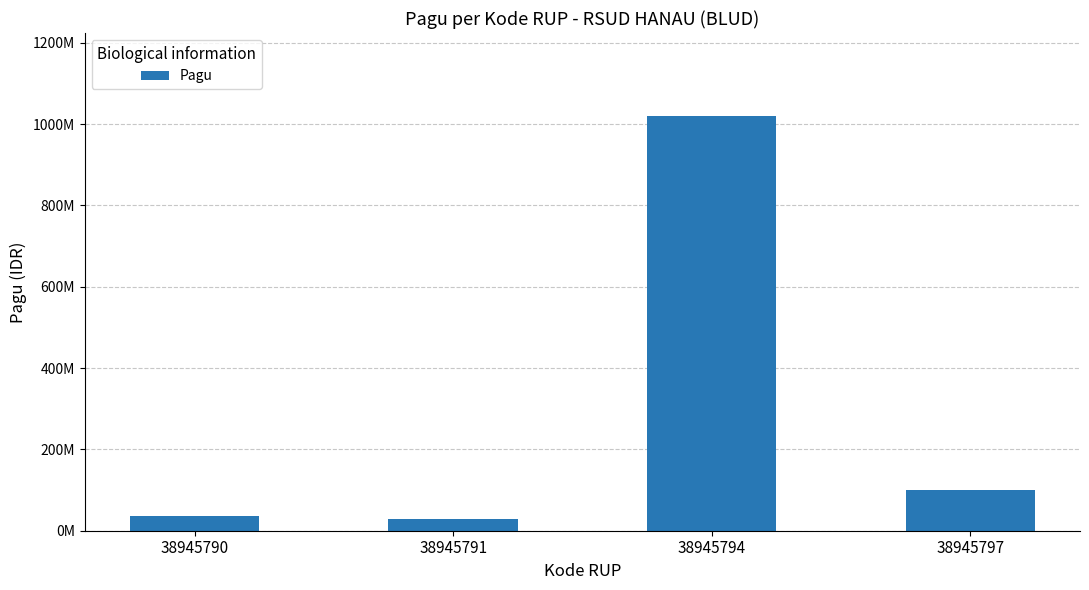

List the labels in order of value, smallest first.

38945791, 38945790, 38945797, 38945794